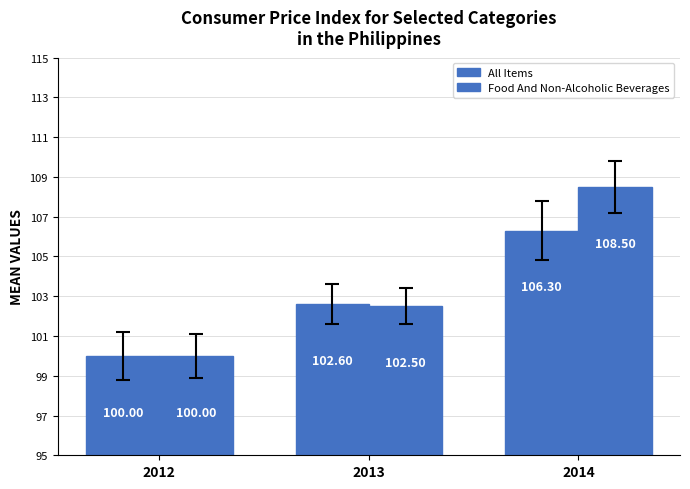

What is the value of the Food And Non-Alcoholic Beverages bar at the 3rd from the left?

108.5